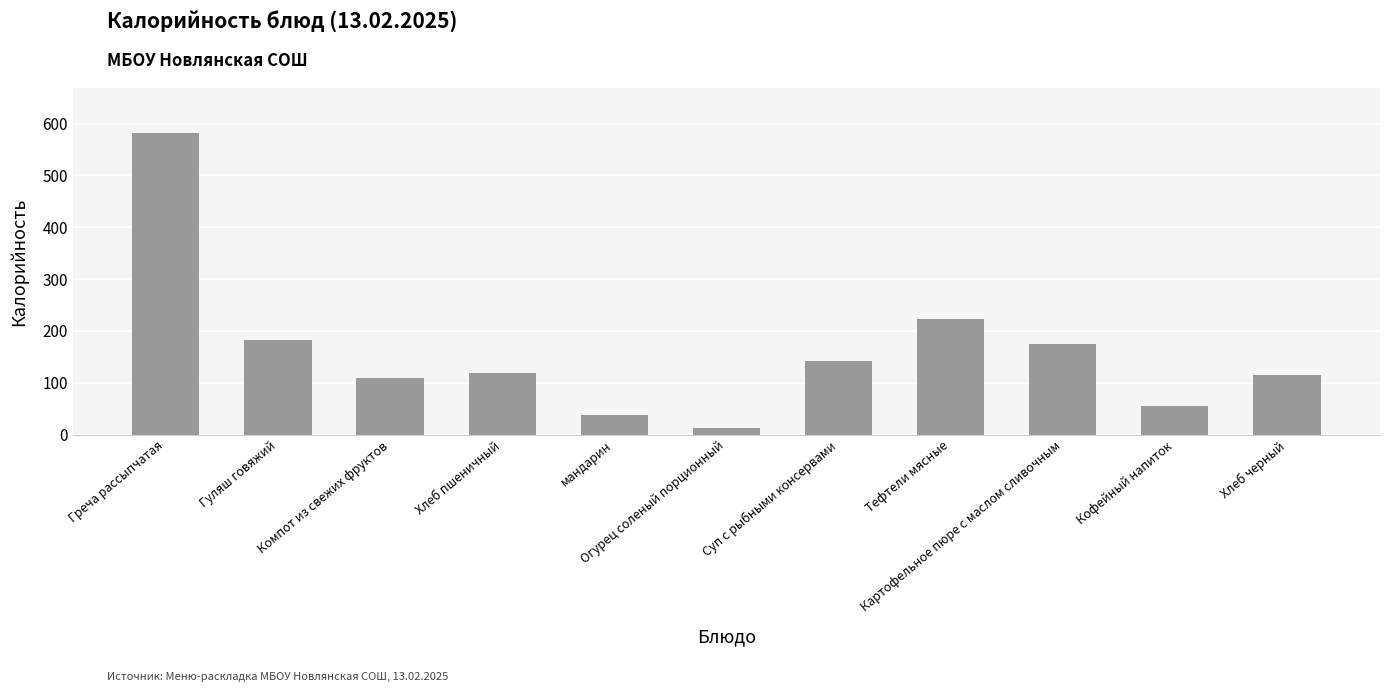

The value at Хлеб пшеничный is 118.0. True or false?

True